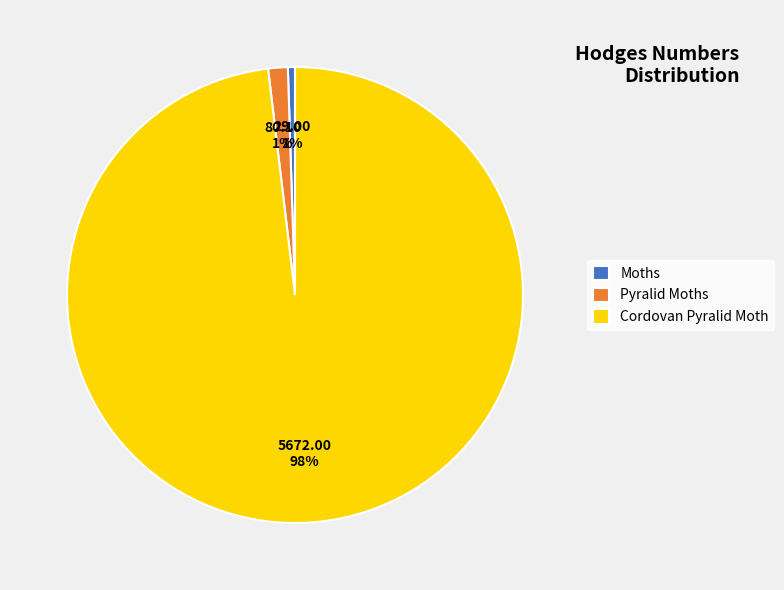

Which category has the biggest portion of the pie?

Cordovan Pyralid Moth